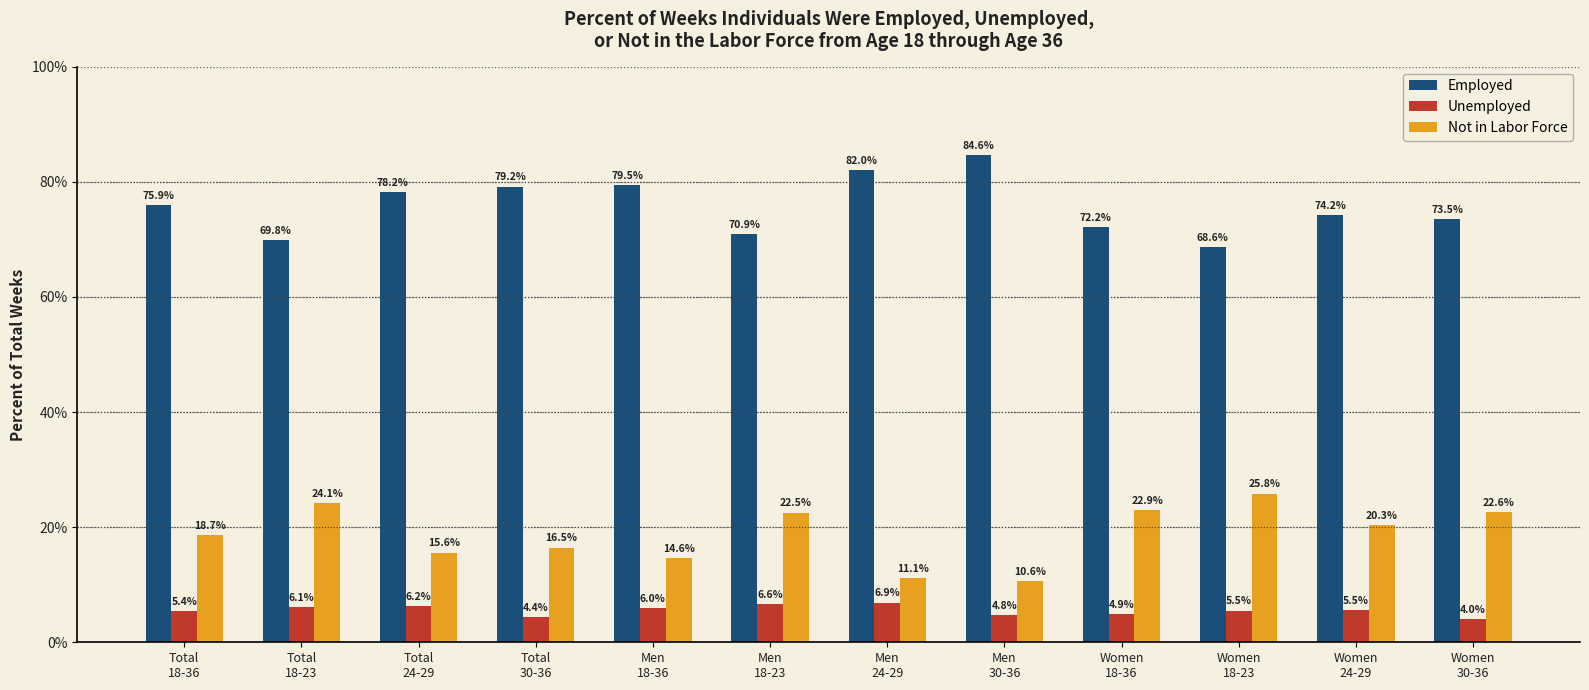

What is the difference between the second highest and second lowest values in the Employed series?

12.2